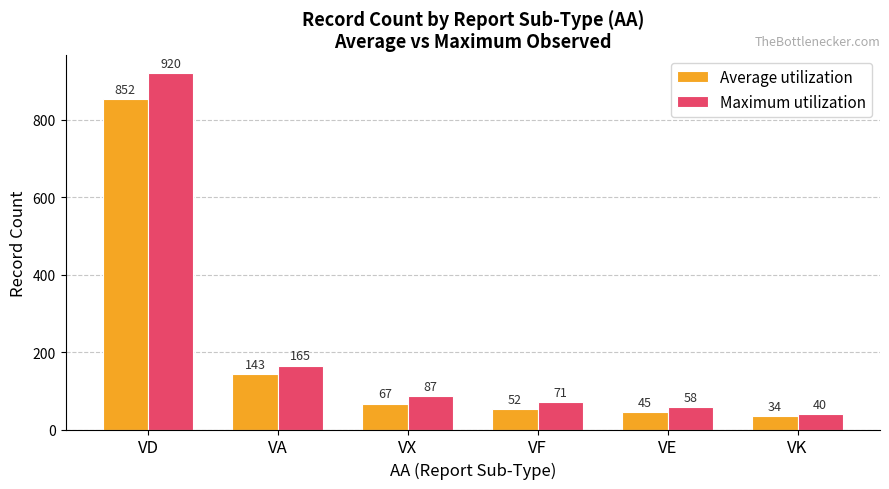

What is the spread (max minus min) of values at VX?

20